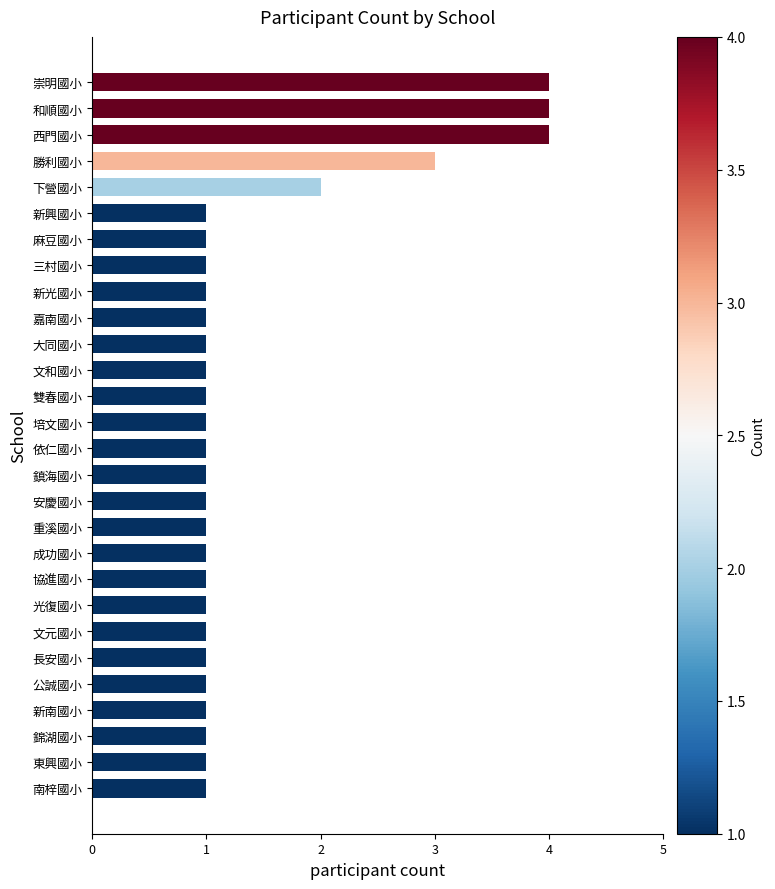

What is the difference between the maximum and minimum values?

3